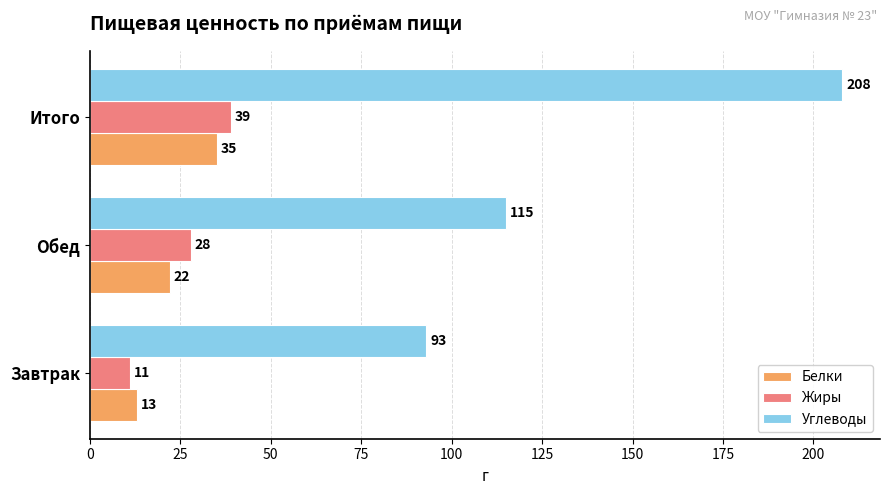

At which category is the sum across all series the highest?

Итого